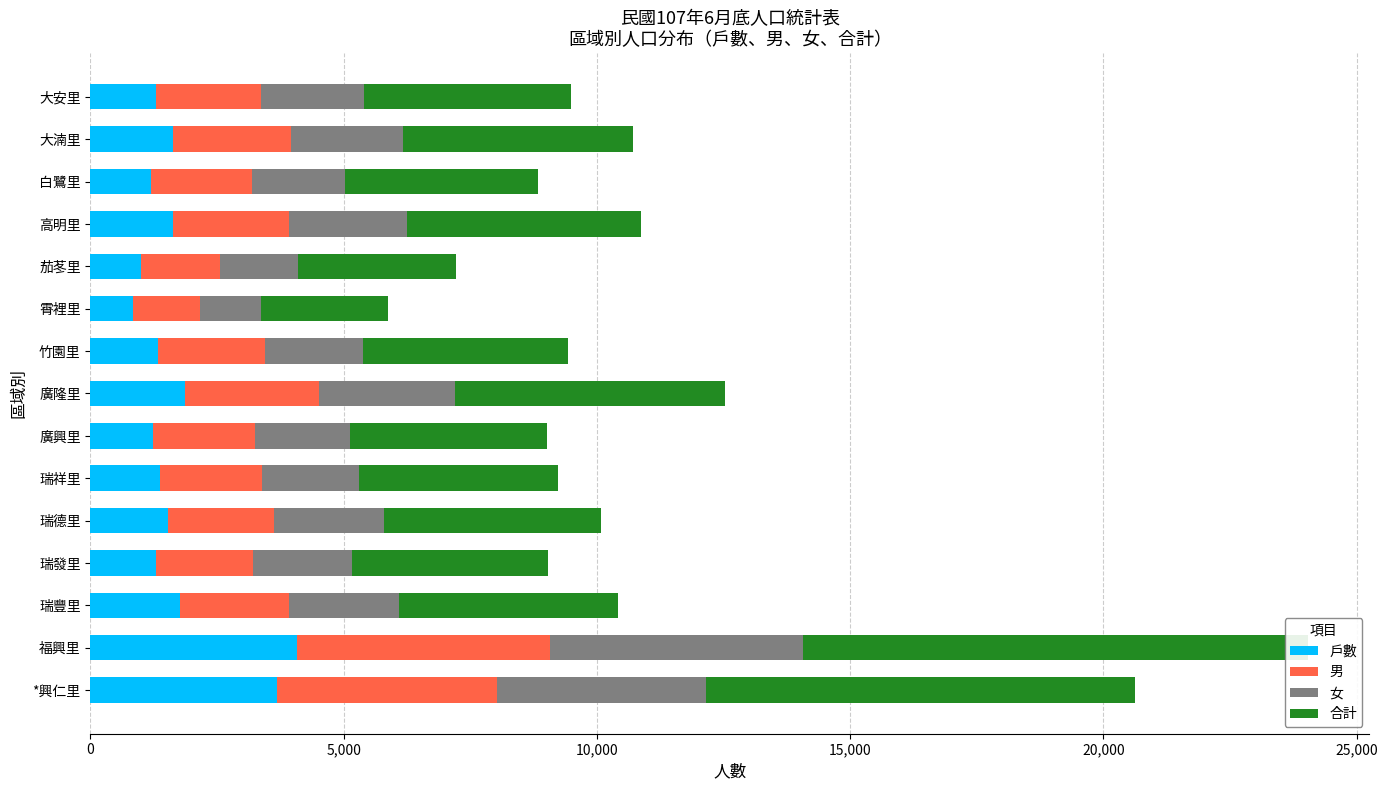

What is the value of the 男 bar at the 15th from the left?

2065